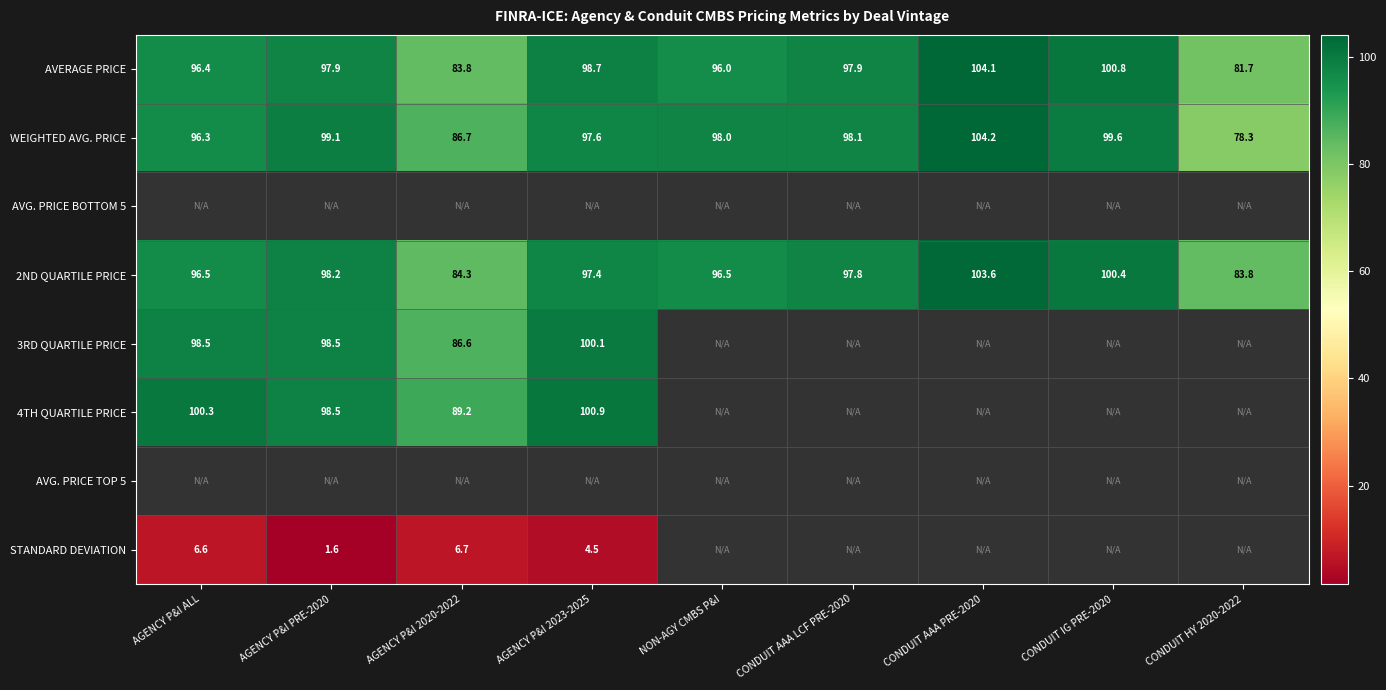

Is the value of WEIGHTED AVG. PRICE at CONDUIT AAA PRE-2020 greater than the value of 3RD QUARTILE PRICE at AGENCY P&I ALL?

Yes